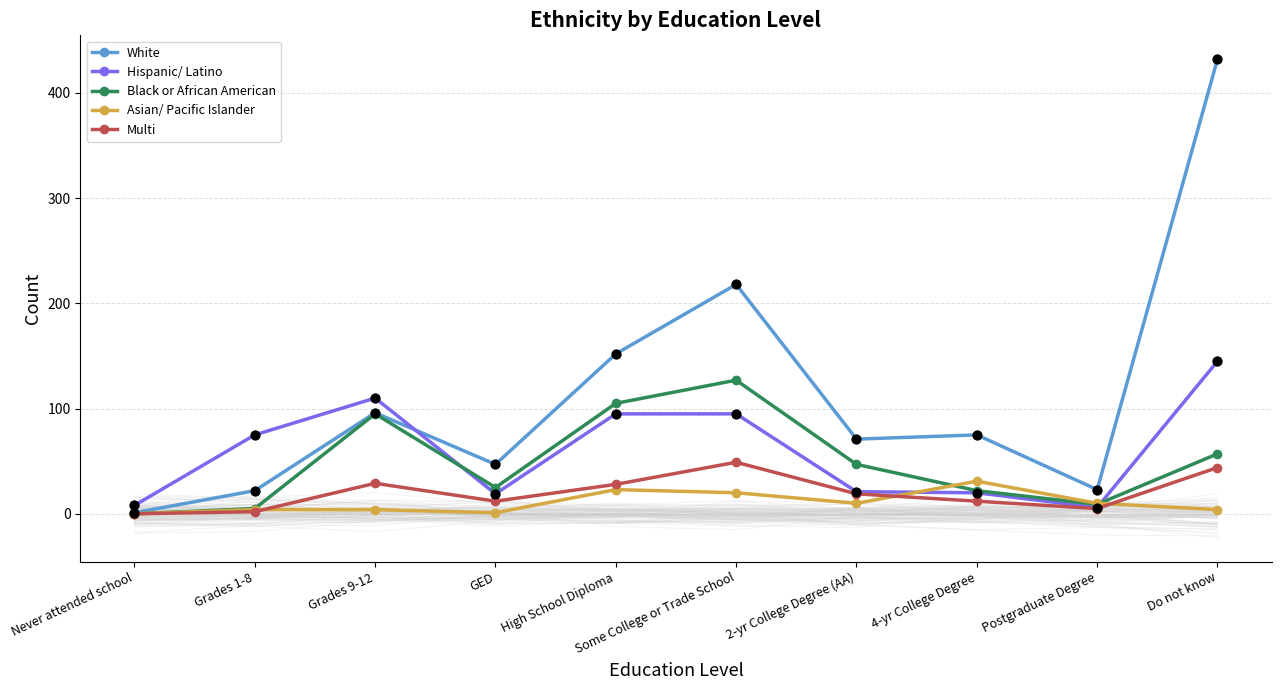

Which series has the largest Y range (max minus min)?

White